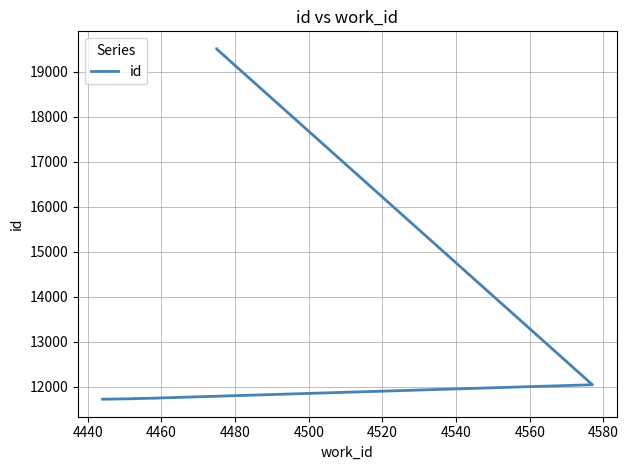

Is this an area chart (filled region under the line)?

No